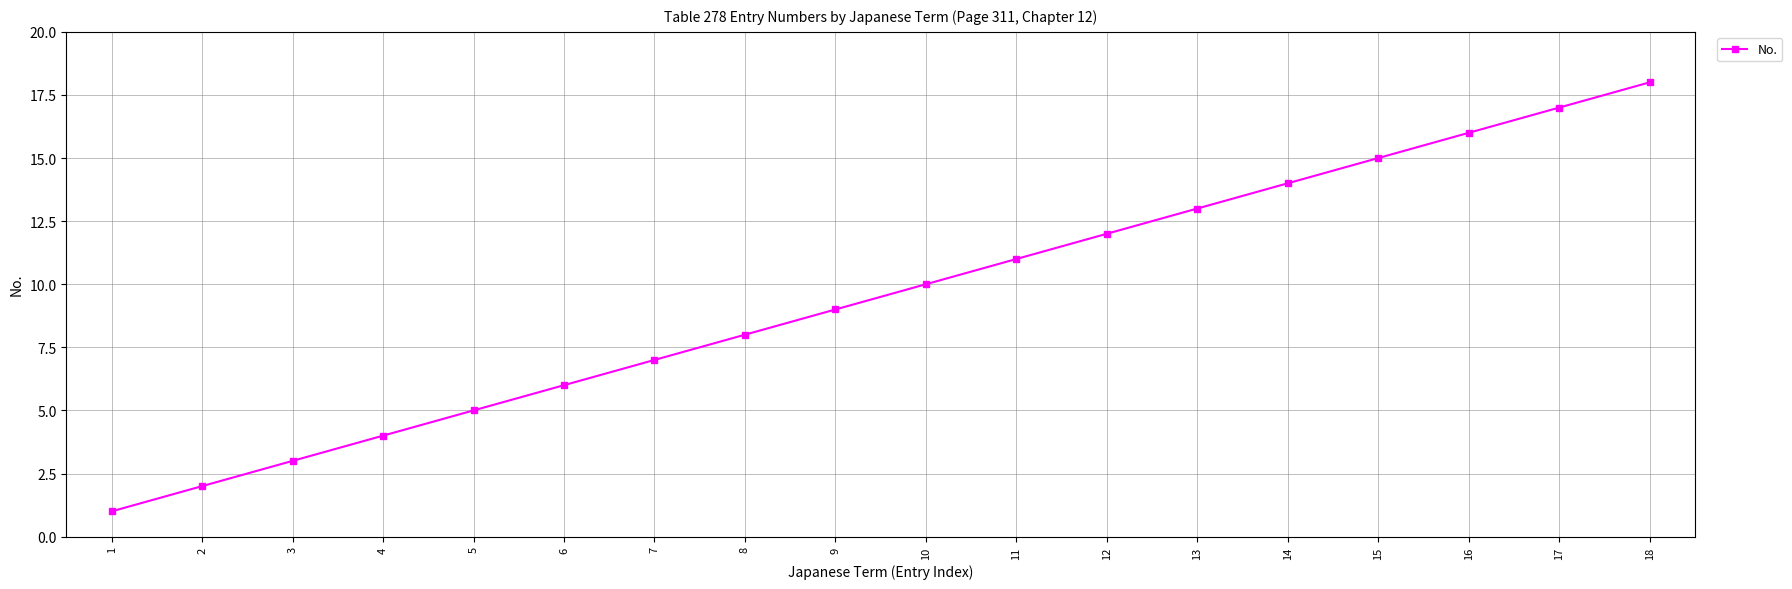

Is it true that the value at 18 is 4?

False